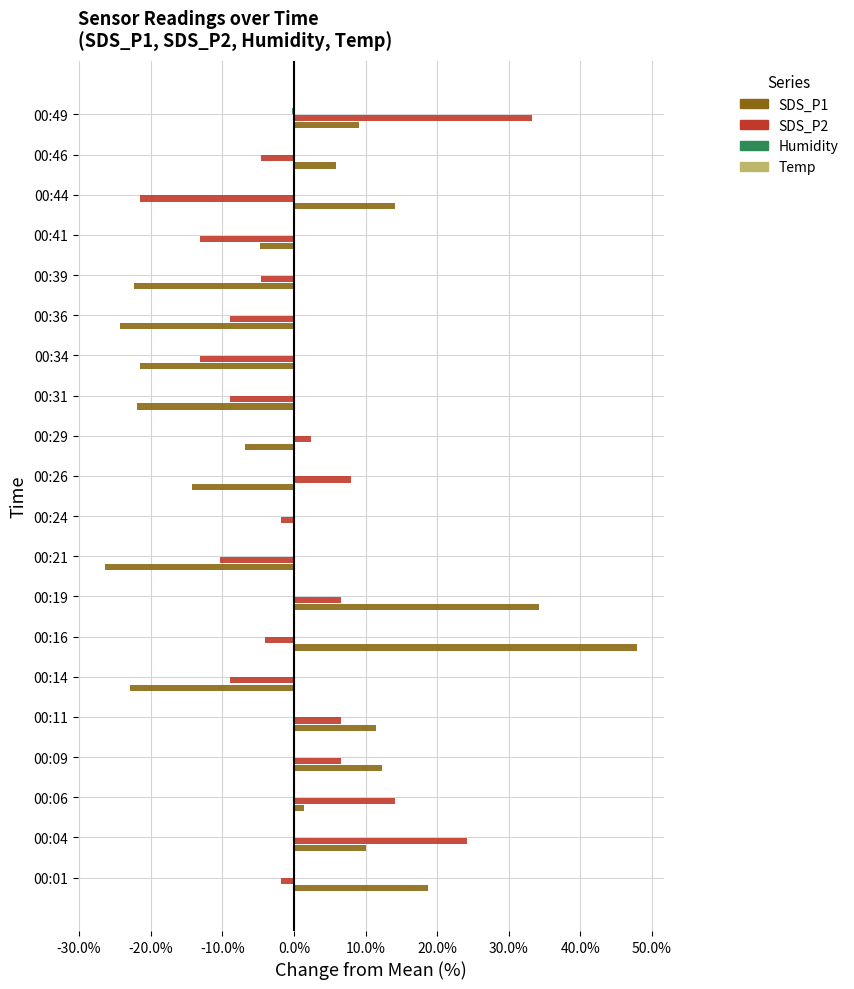

The SDS_P2 series shows 6.6 at 00:11. True or false?

True